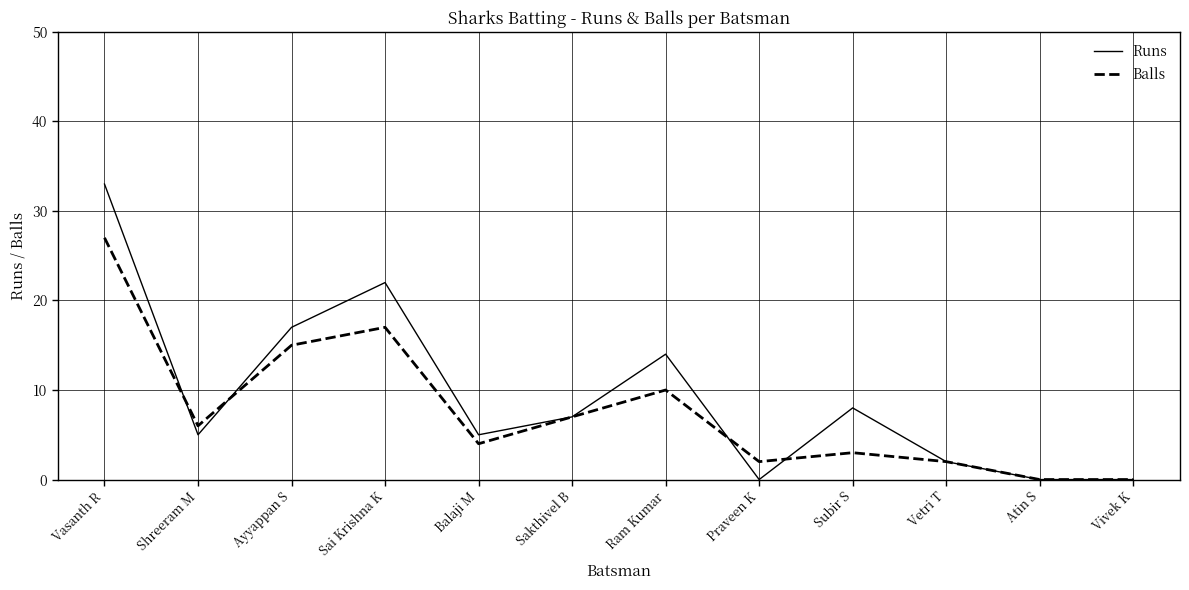

Rank the series by their average value, from lowest to highest.

Balls, Runs